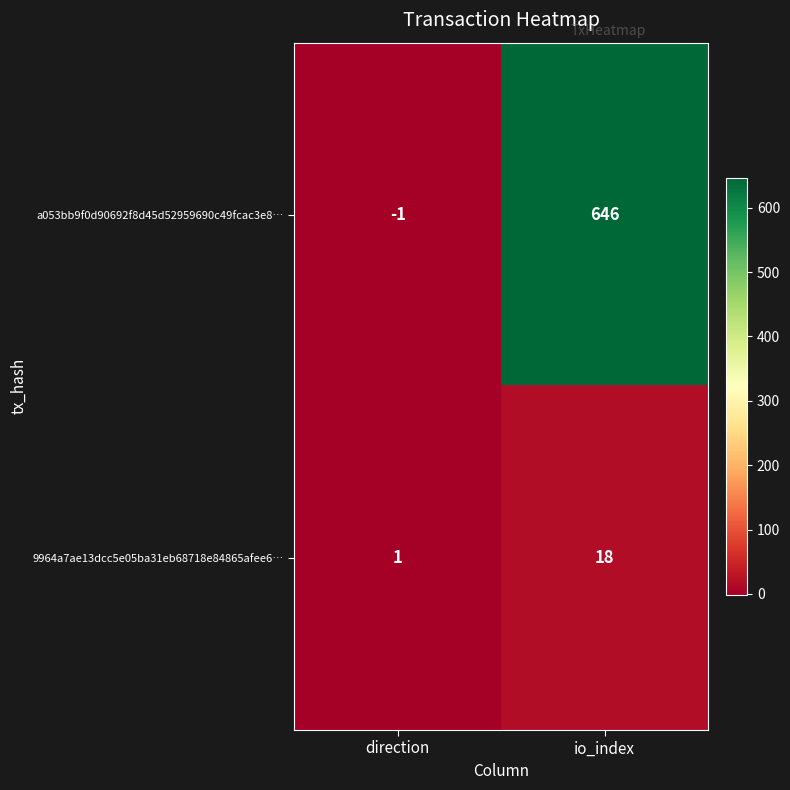

What is the difference between the 9964a7ae13dcc5e05ba31eb68718e84865afee6… values at io_index and direction?

17